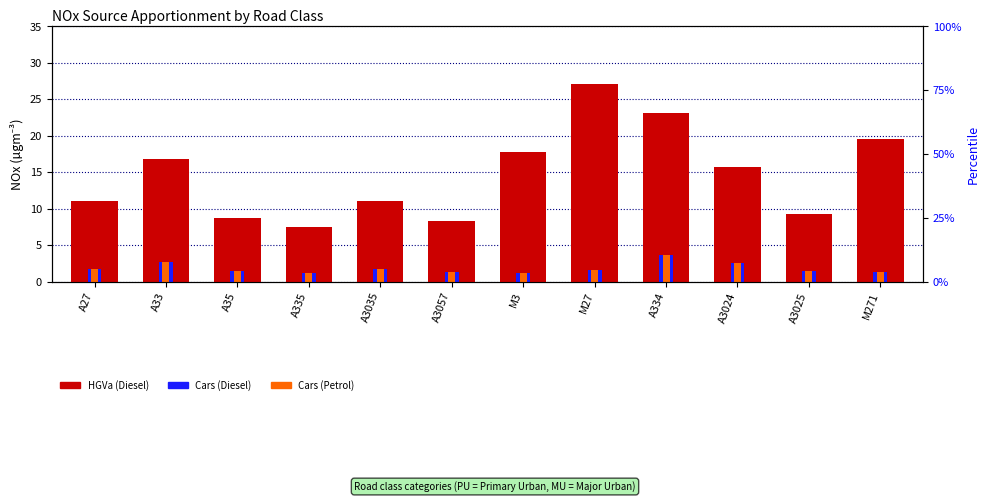

Which series has the widest spread of values?

HGVa (Diesel)